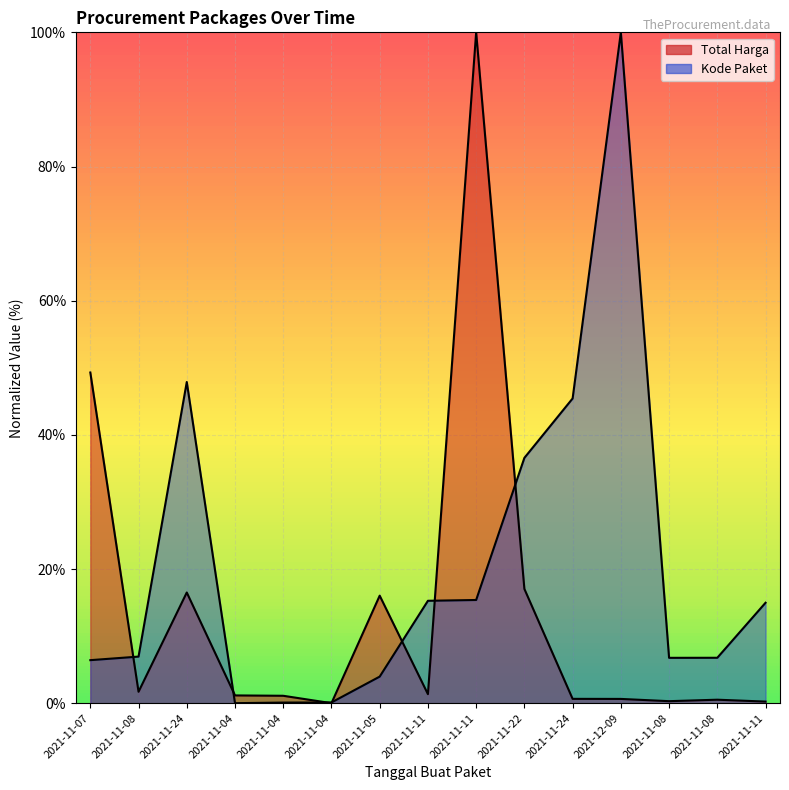

Reading left to right, what are all the values shown in this chart?

Total Harga: 2021-11-07=49.3	2021-11-08=1.7	2021-11-24=16.5	2021-11-04=1.2	2021-11-04=1.1	2021-11-04=0.0	2021-11-05=16.0	2021-11-11=1.3	2021-11-11=100.0	2021-11-22=17.0	2021-11-24=0.6	2021-12-09=0.6	2021-11-08=0.3	2021-11-08=0.5	2021-11-11=0.2
Kode Paket: 2021-11-07=6.4	2021-11-08=6.9	2021-11-24=47.9	2021-11-04=0.0	2021-11-04=0.1	2021-11-04=0.1	2021-11-05=4.0	2021-11-11=15.3	2021-11-11=15.4	2021-11-22=36.6	2021-11-24=45.4	2021-12-09=100.0	2021-11-08=6.8	2021-11-08=6.8	2021-11-11=15.0